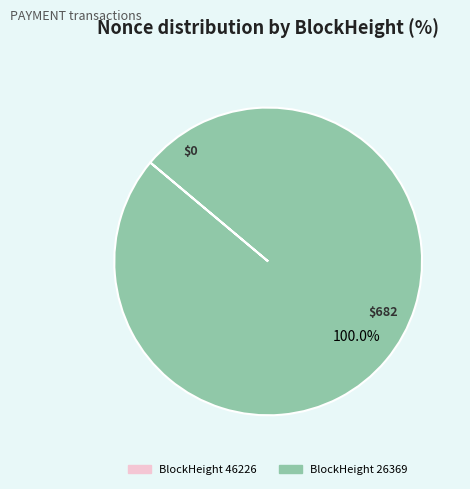

Which slice is the largest?

26369